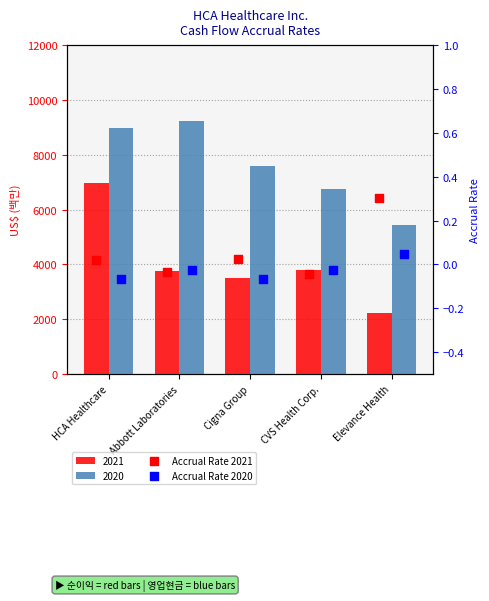

Is the value of Accrual Rate 2021 at CVS Health Corp. greater than the value of Accrual Rate 2020 at CVS Health Corp.?

No